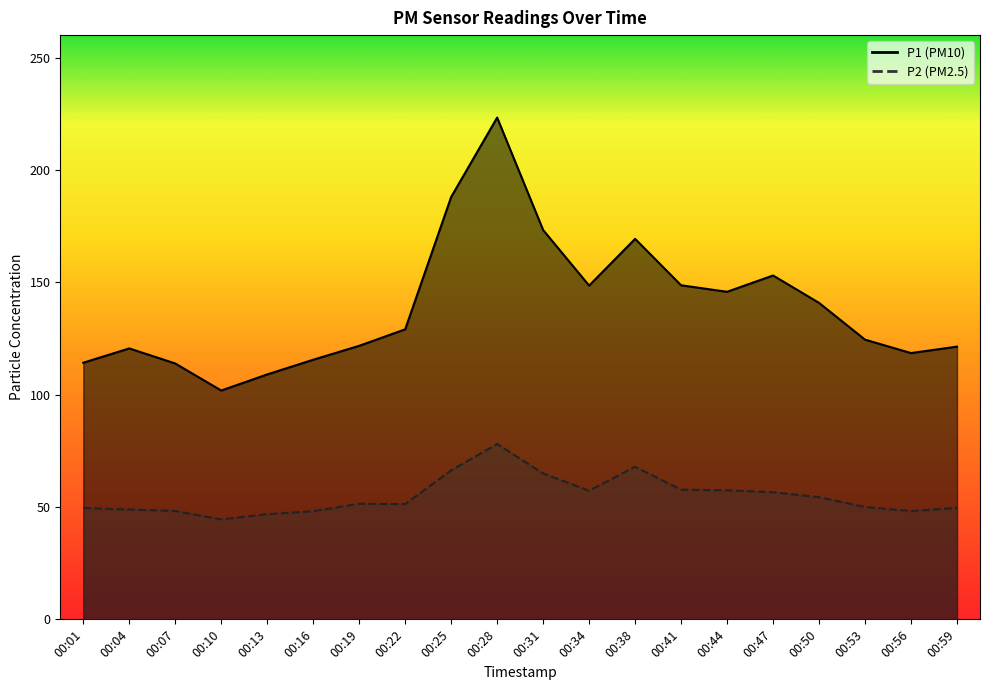

True or false: P2 has a value of 49.5 at 00:01.

True